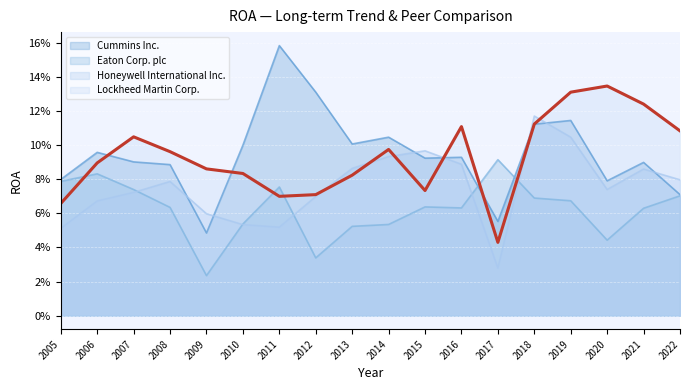

The value of Eaton Corp. plc at 2022 is 0.1. True or false?

False